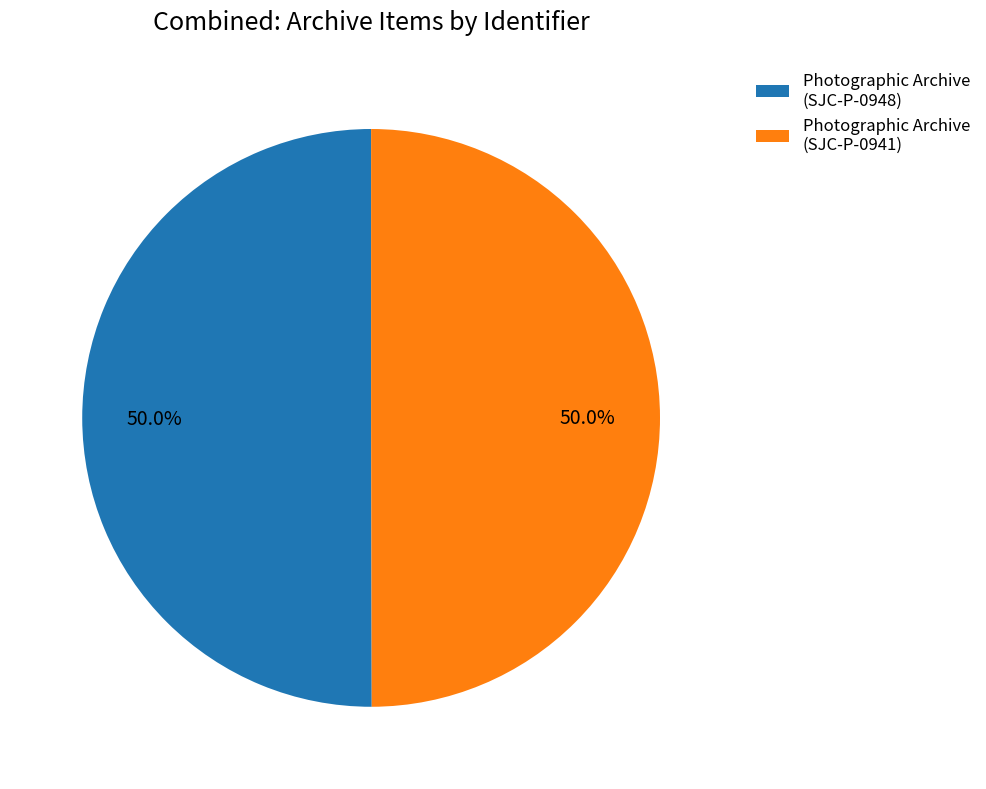

How many segments does this pie chart have?

2